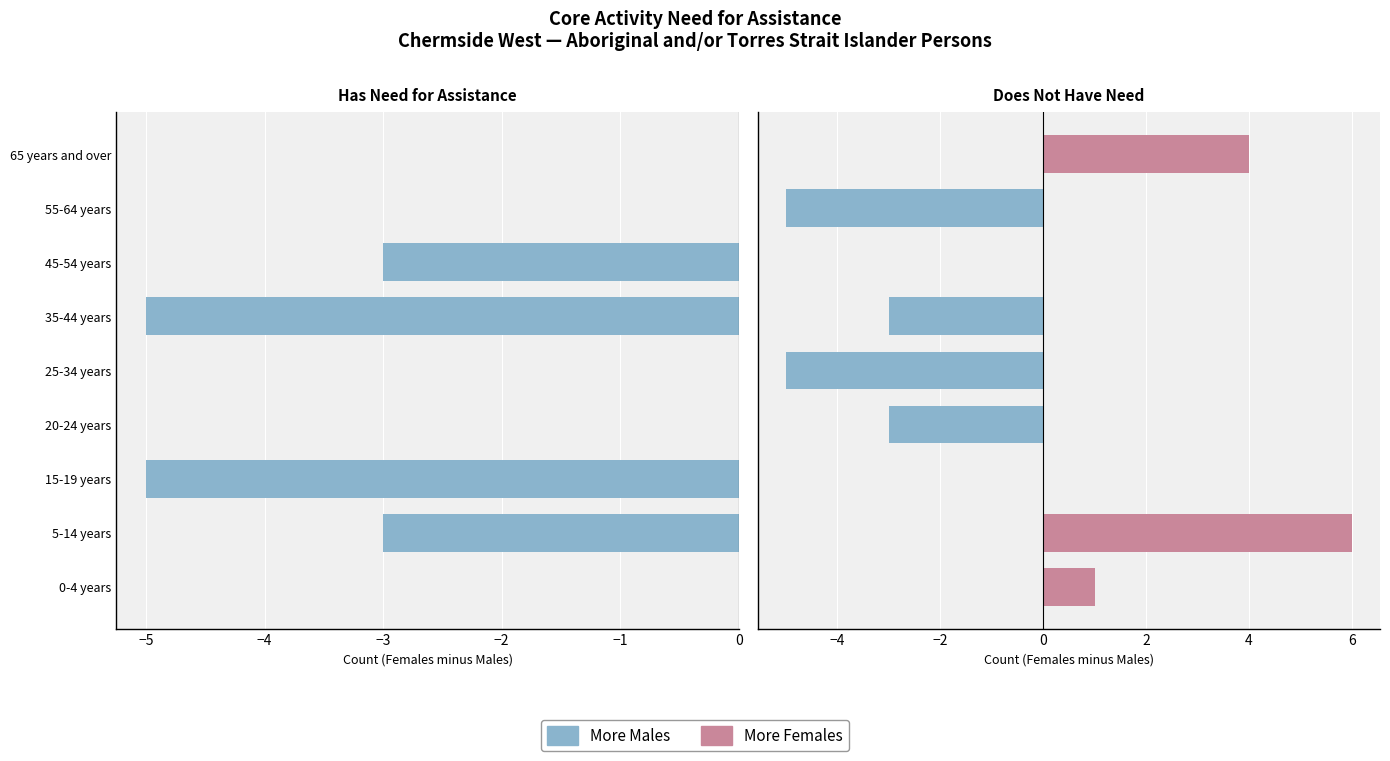

Does the chart contain stacked bars?

No